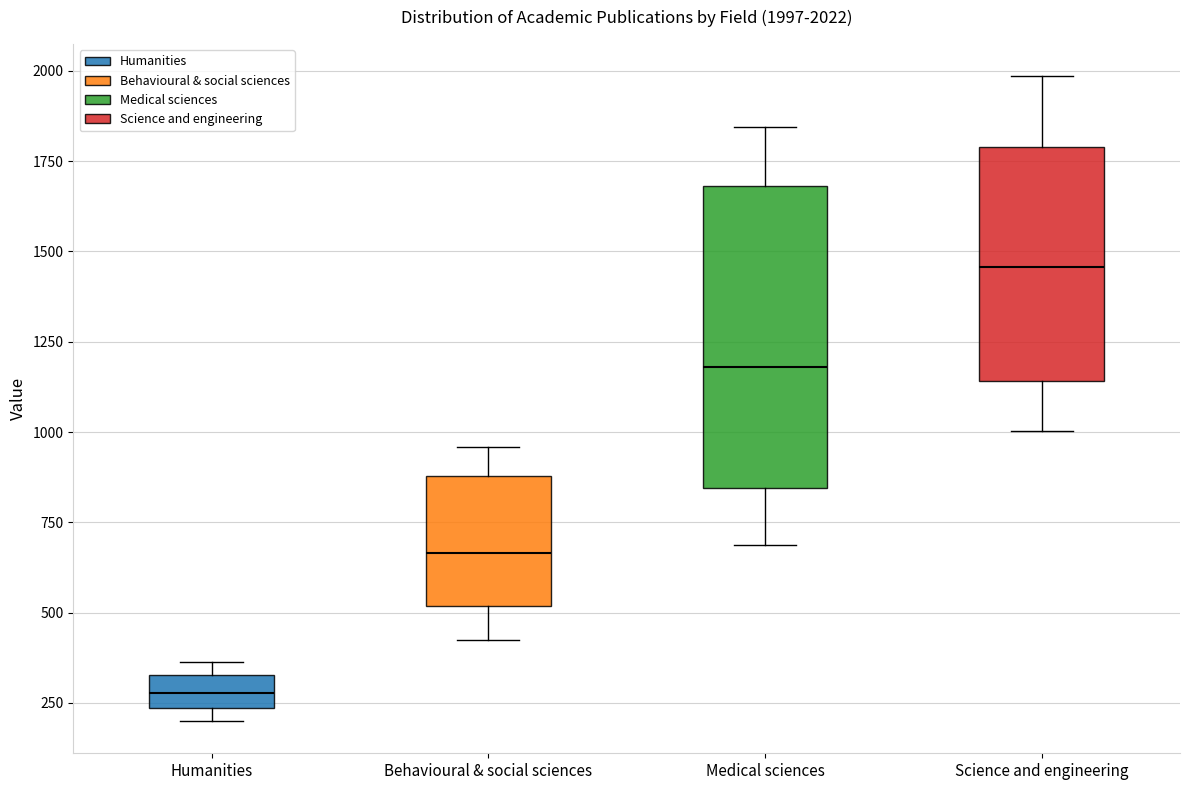

Which box is the tallest, from its lower edge to its upper edge?

Medical sciences